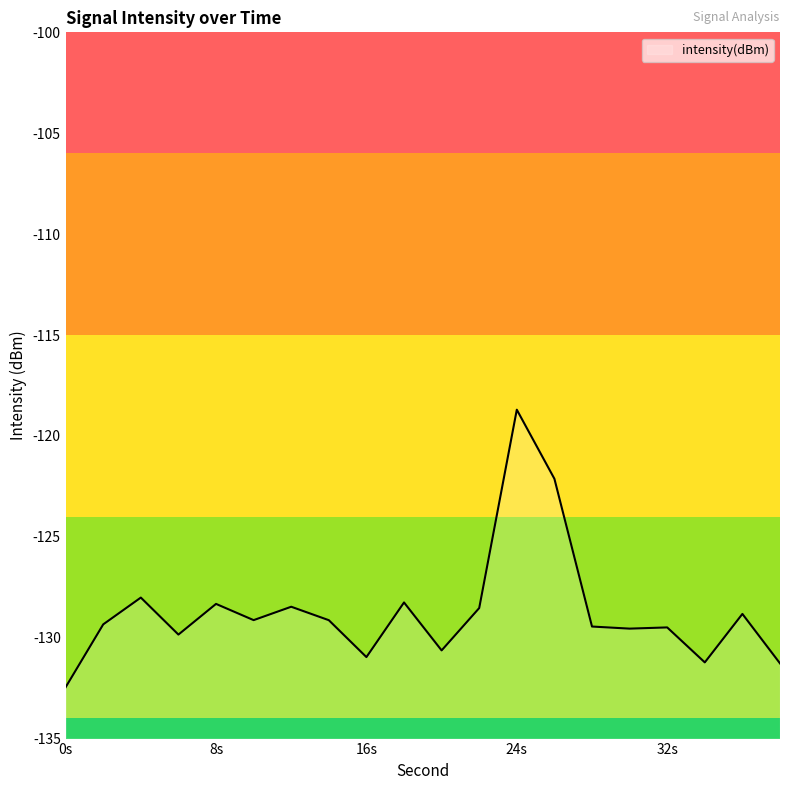

What is the average value?

-128.7